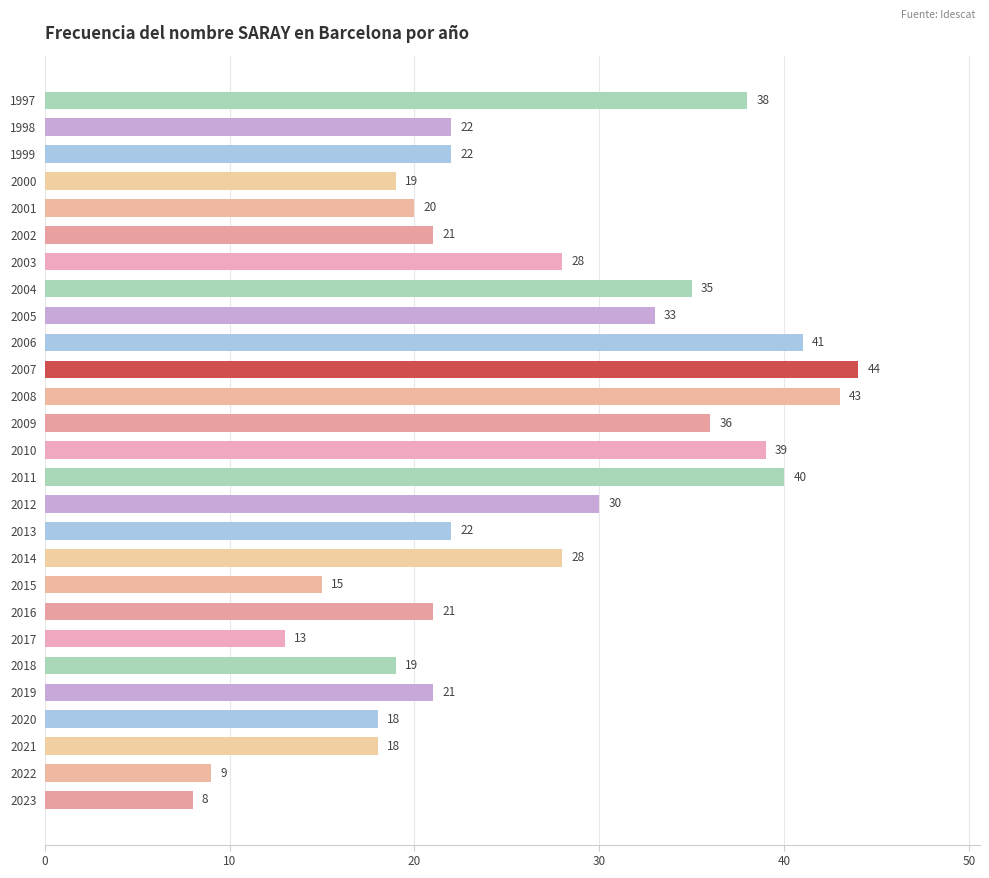

What is the difference between the maximum and minimum values?

36